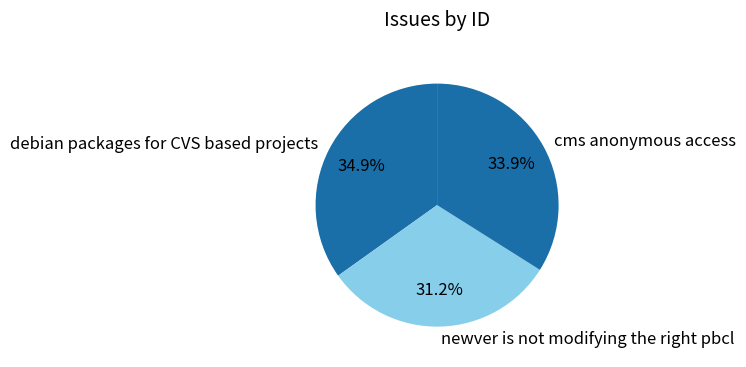

What is the smallest slice in the pie chart?

newver is not modifying the right pbcl